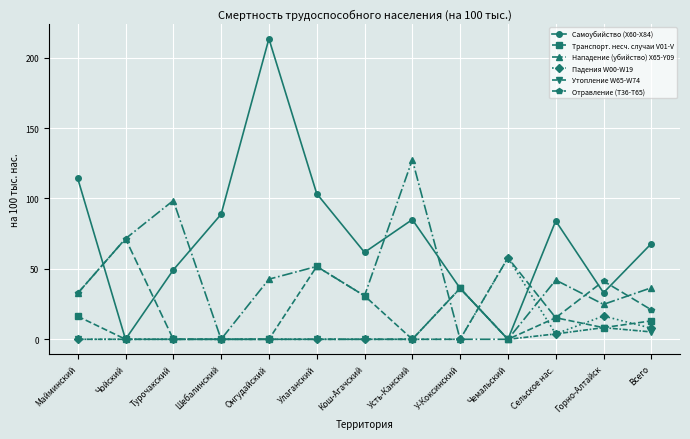

At which category is the sum across all series the highest?

Онгудайский